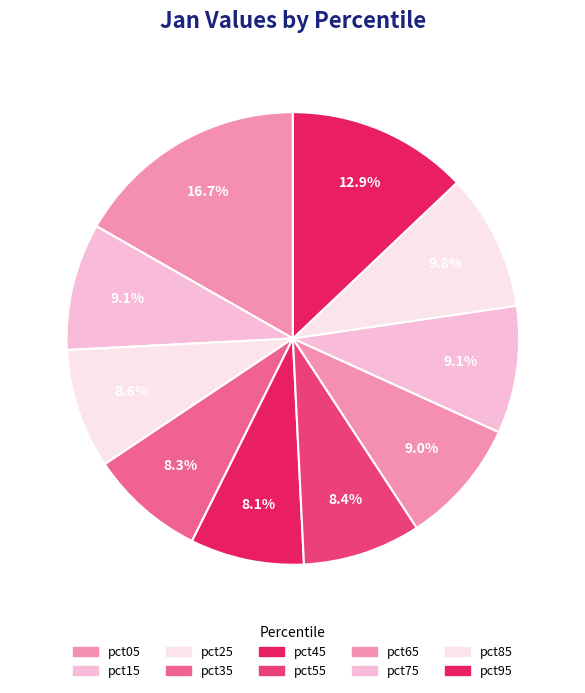

The pct65 slice represents 3% of the pie. True or false?

False